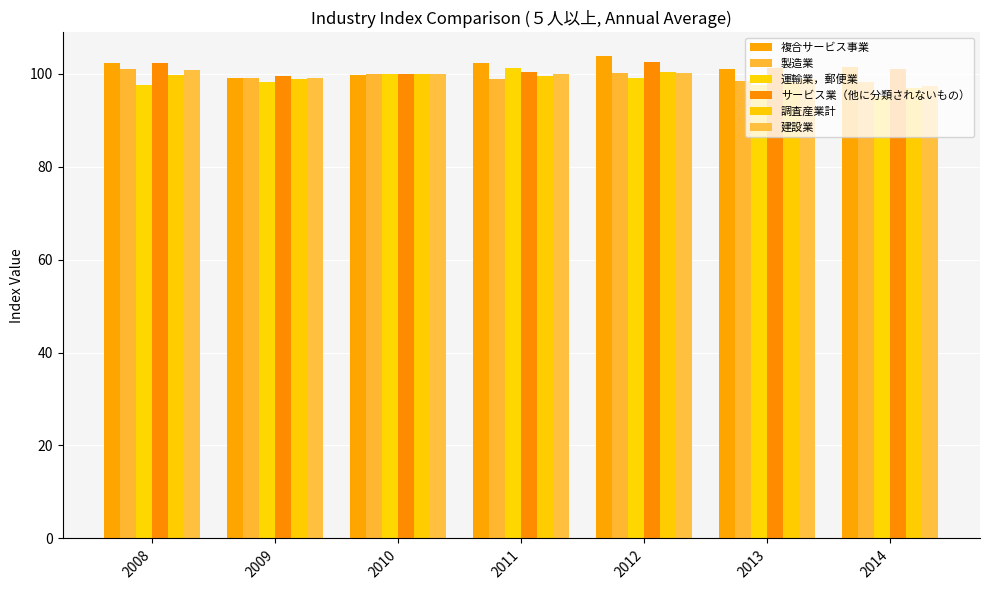

True or false: 建設業 has a value of 99.1 at 2009.

True